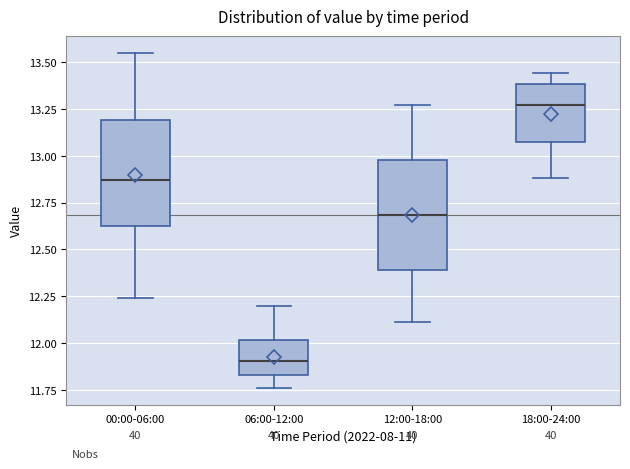

Reading left to right, transcribe this box plot: for each box, give where its median line is, the range the box spans, and where its two whiskers end, as read against the y-axis. The values are not printed on the chart, so give them approximately, as read against the axis.

00:00-06:00: median 12.85, box 12.60 to 13.20, whiskers 12.25 to 13.55
06:00-12:00: median 11.90, box 11.85 to 12.00, whiskers 11.75 to 12.20
12:00-18:00: median 12.70, box 12.40 to 13.00, whiskers 12.10 to 13.25
18:00-24:00: median 13.25, box 13.10 to 13.40, whiskers 12.90 to 13.45